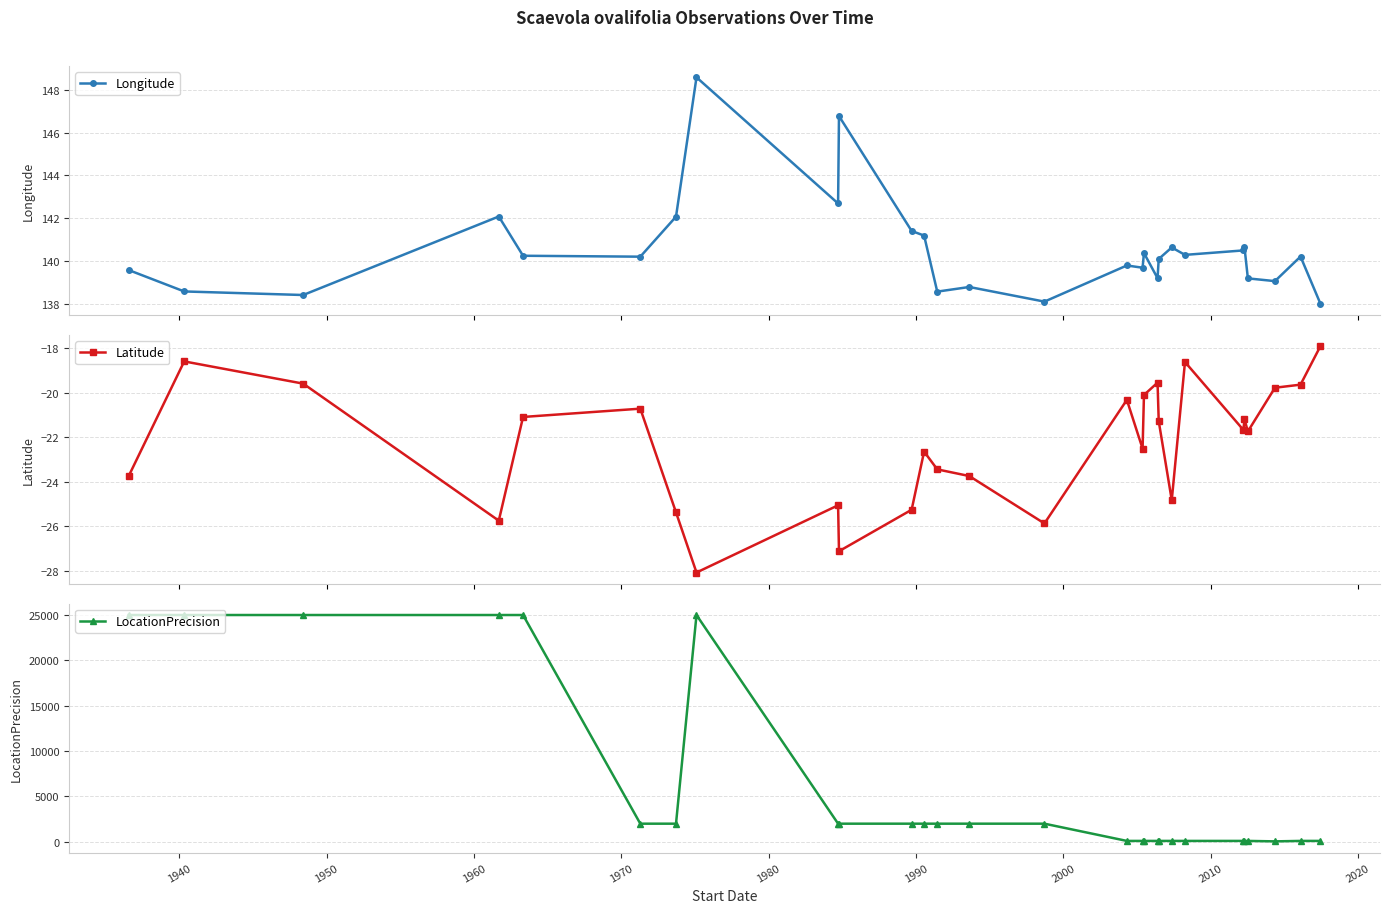

Reading left to right, extract all data points from this chart.

Longitude: 139.6	138.6	138.4	142.1	140.3	140.2	142.1	148.6	142.7	146.8	141.4	141.2	138.6	138.8	138.1	139.8	139.7	140.4	139.2	140.1	140.6	140.3	140.5	140.6	139.2	139.1	140.2	138.0
Latitude: -23.7	-18.6	-19.6	-25.7	-21.1	-20.7	-25.4	-28.1	-25.1	-27.1	-25.3	-22.6	-23.4	-23.7	-25.9	-20.3	-22.5	-20.1	-19.5	-21.3	-24.8	-18.6	-21.7	-21.2	-21.7	-19.8	-19.6	-17.9
LocationPrecision: 25000.0	25000.0	25000.0	25000.0	25000.0	2000.0	2000.0	25000.0	2000.0	2000.0	2000.0	2000.0	2000.0	2000.0	2000.0	100.0	100.0	100.0	100.0	100.0	100.0	100.0	100.0	100.0	100.0	50.0	100.0	100.0